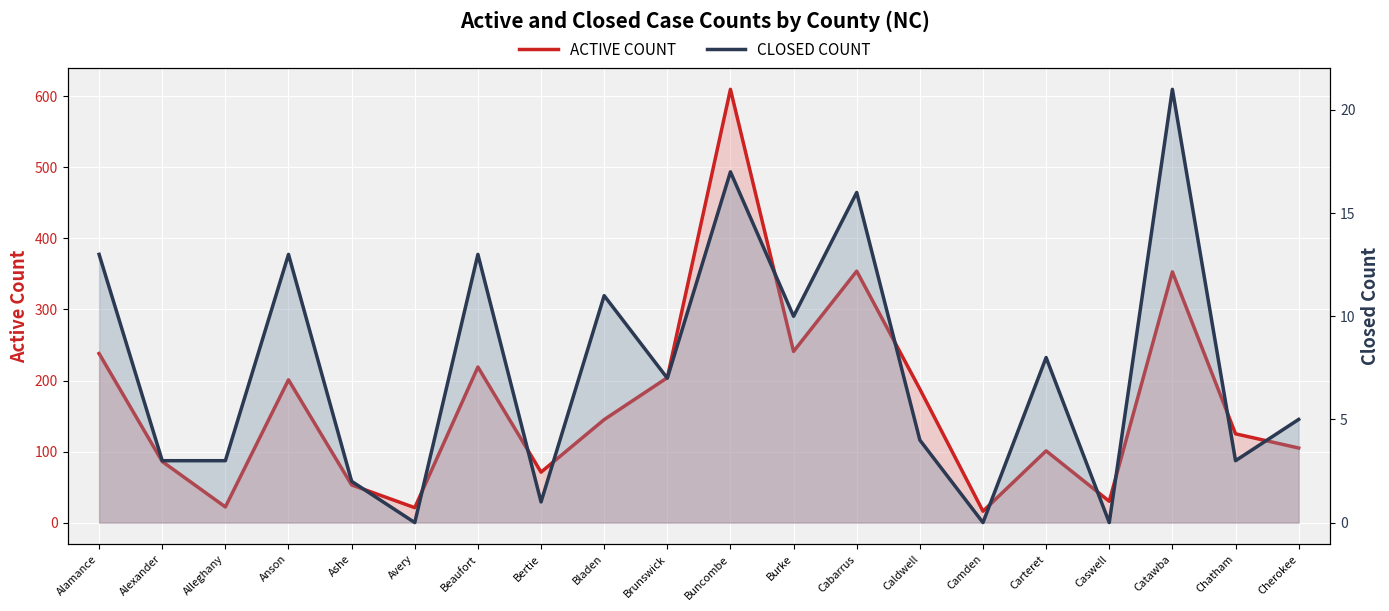

Reading left to right, list all the values displayed in this chart.

ACTIVE COUNT: 238	86	22	201	53	21	219	71	145	204	610	241	354	188	16	101	30	353	125	105
CLOSED COUNT: 13	3	3	13	2	0	13	1	11	7	17	10	16	4	0	8	0	21	3	5